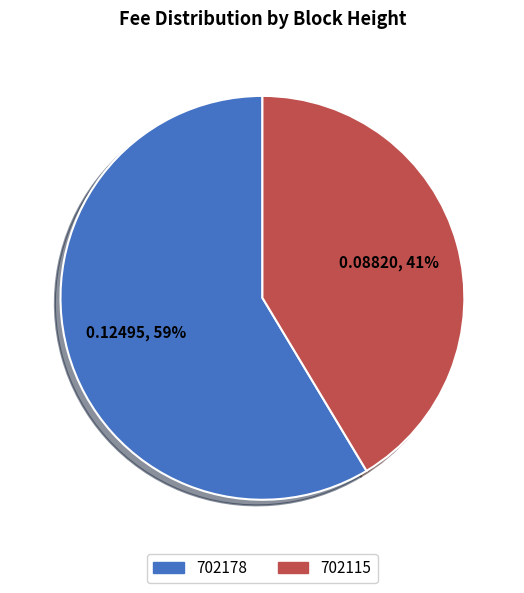

The 702115 slice represents 48% of the pie. True or false?

False